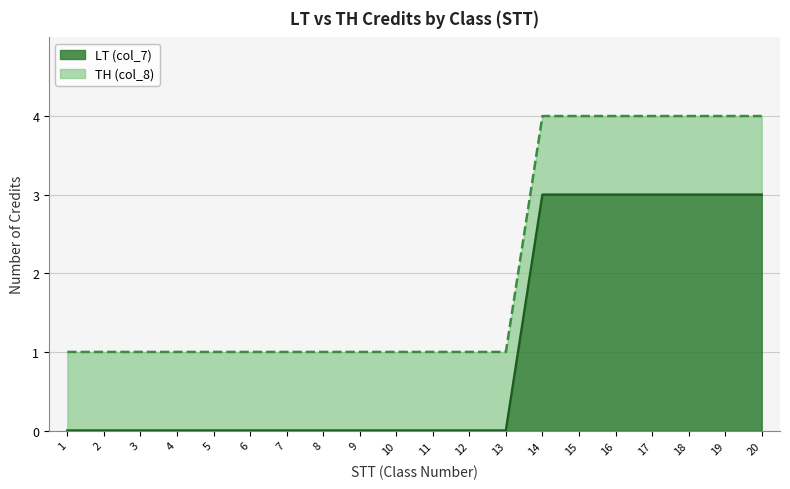

Reading right to left, what are all the values shown in this chart?

20=3	19=3	18=3	17=3	16=3	15=3	14=3	13=0	12=0	11=0	10=0	9=0	8=0	7=0	6=0	5=0	4=0	3=0	2=0	1=0